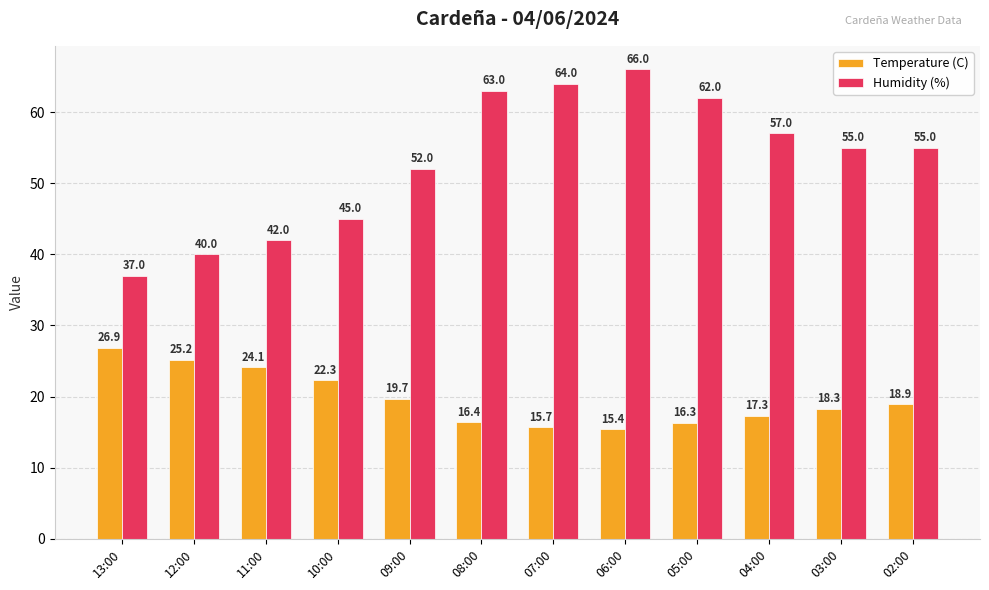

Which series has the largest range (max minus min)?

Humidity (%)